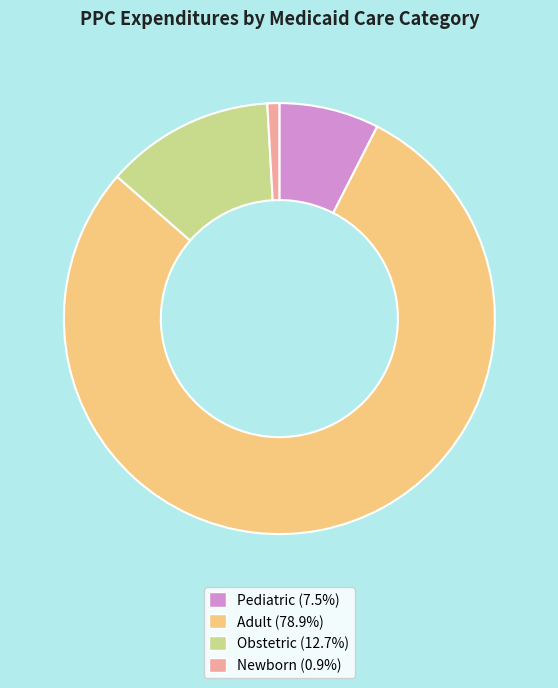

Combined, do Obstetric and Pediatric account for over 50%?

No